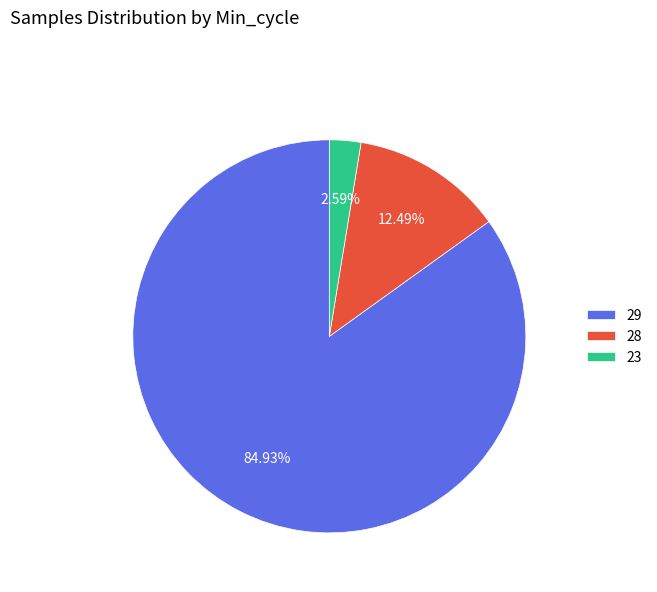

Is 28 the majority of the pie?

No